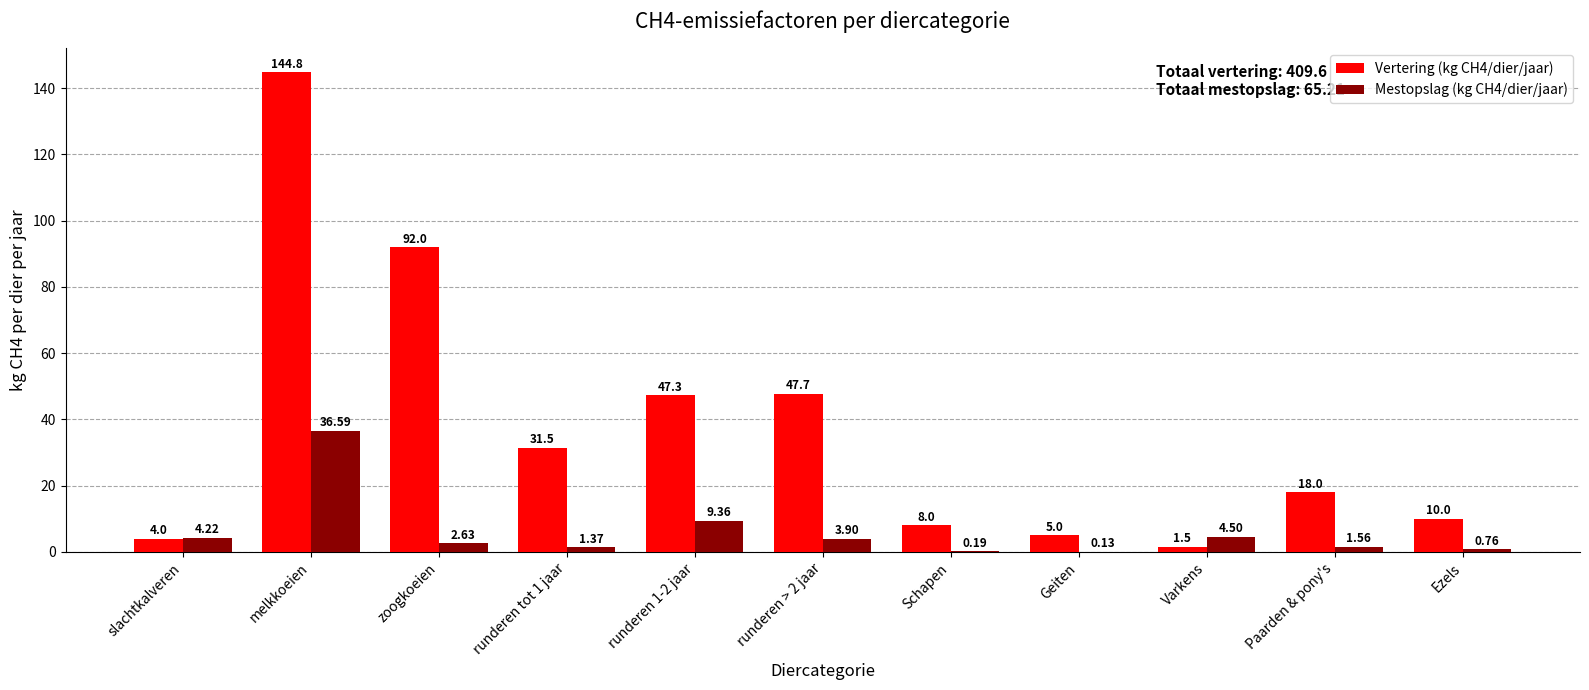

Between melkkoeien and Paarden & pony's, which series saw the biggest shift?

Vertering (kg CH4/dier/jaar)